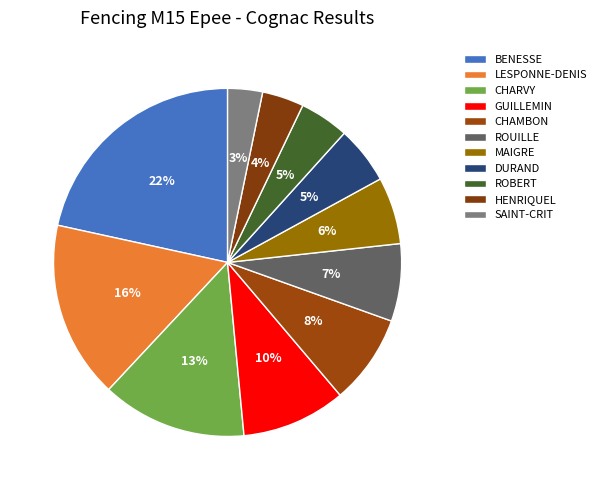

Is there a majority slice in this chart?

No